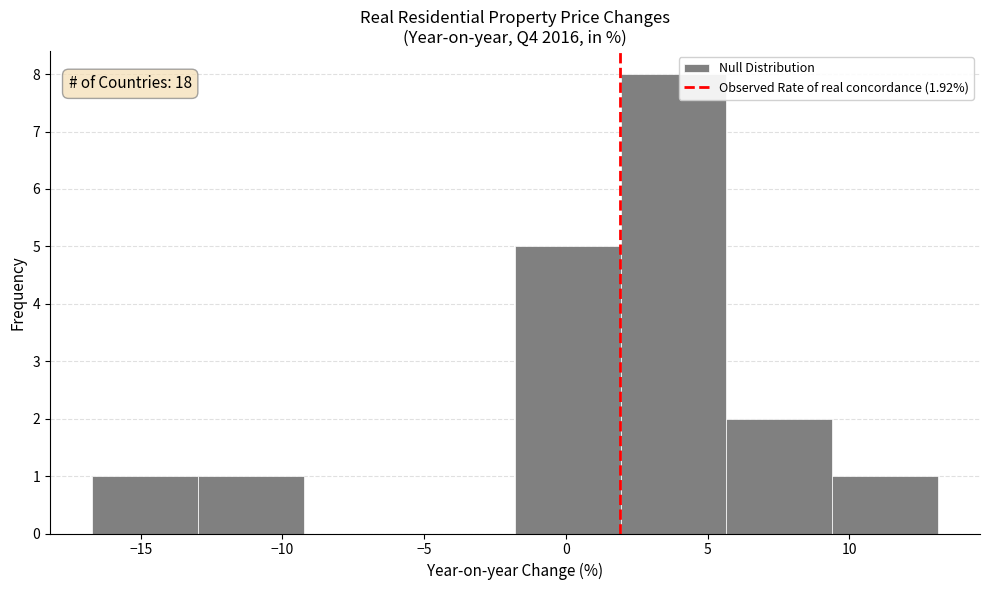

Which range on the x-axis has the tallest bar?

2.0 to 5.5